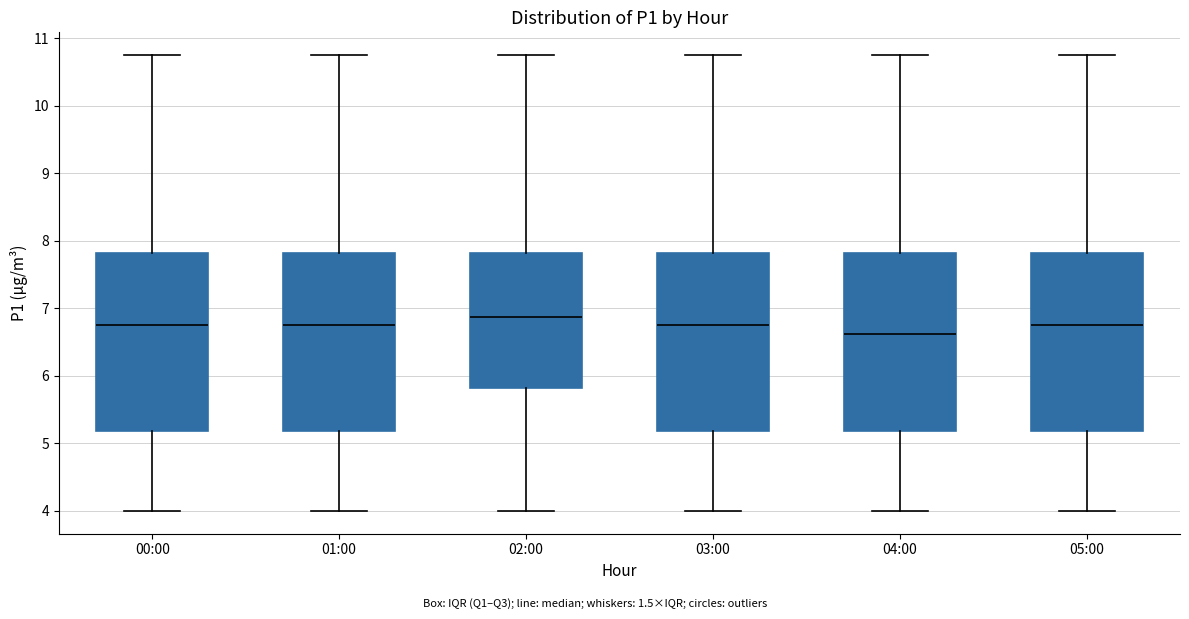

Reading left to right, transcribe this box plot: for each box, give where its median line is, the range the box spans, and where its two whiskers end, as read against the y-axis. The values are not printed on the chart, so give them approximately, as read against the axis.

00:00: median 6.8, box 5.2 to 7.8, whiskers 4.0 to 10.8
01:00: median 6.8, box 5.2 to 7.8, whiskers 4.0 to 10.8
02:00: median 6.9, box 5.8 to 7.8, whiskers 4.0 to 10.8
03:00: median 6.8, box 5.2 to 7.8, whiskers 4.0 to 10.8
04:00: median 6.6, box 5.2 to 7.8, whiskers 4.0 to 10.8
05:00: median 6.8, box 5.2 to 7.8, whiskers 4.0 to 10.8